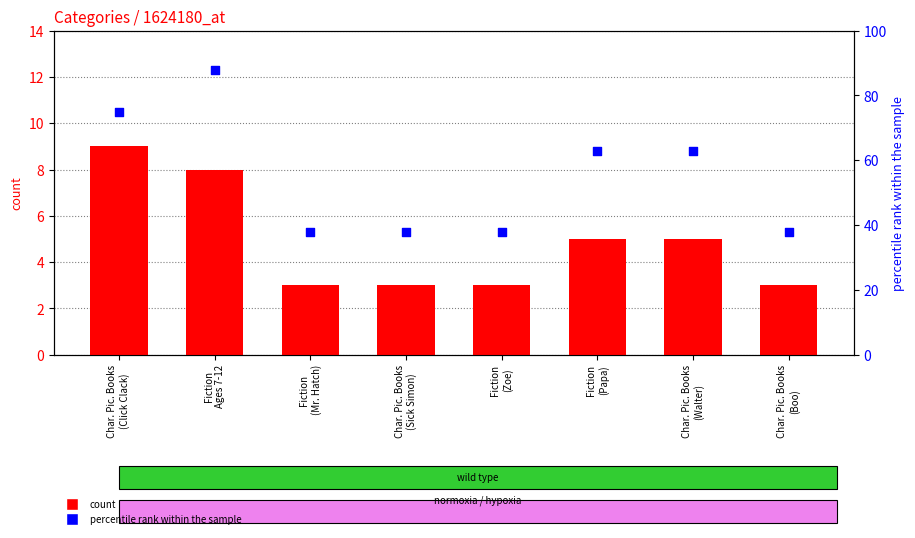

Which series reaches the maximum Y coordinate?

percentile rank within the sample